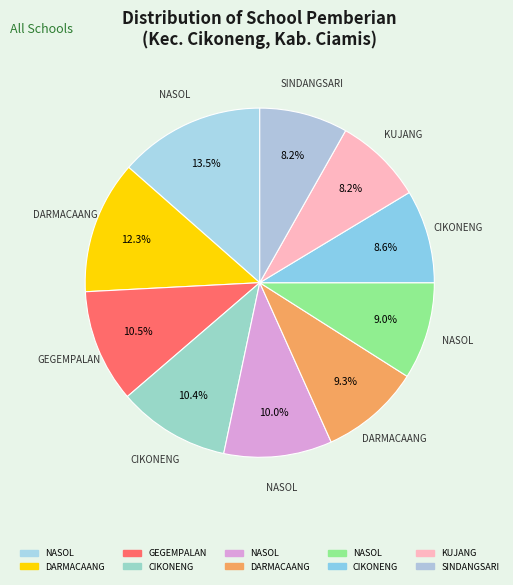

Count the number of slices in the pie.

10